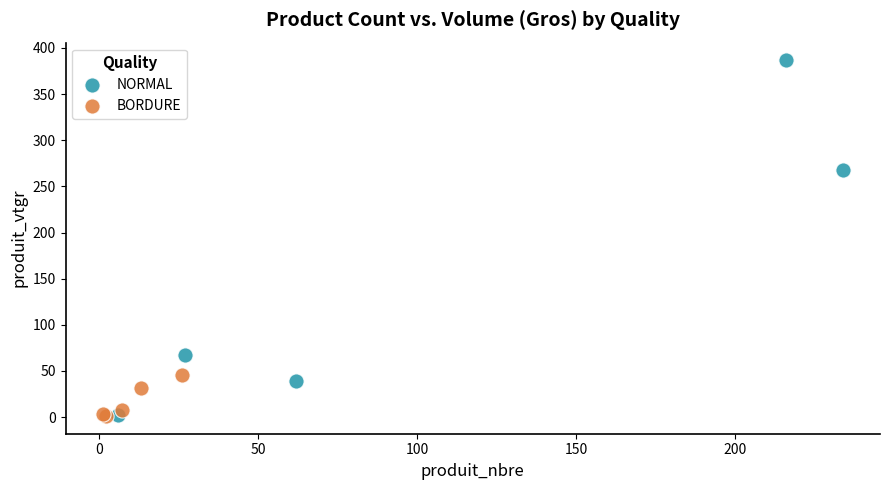

Which series contains the highest Y value?

NORMAL